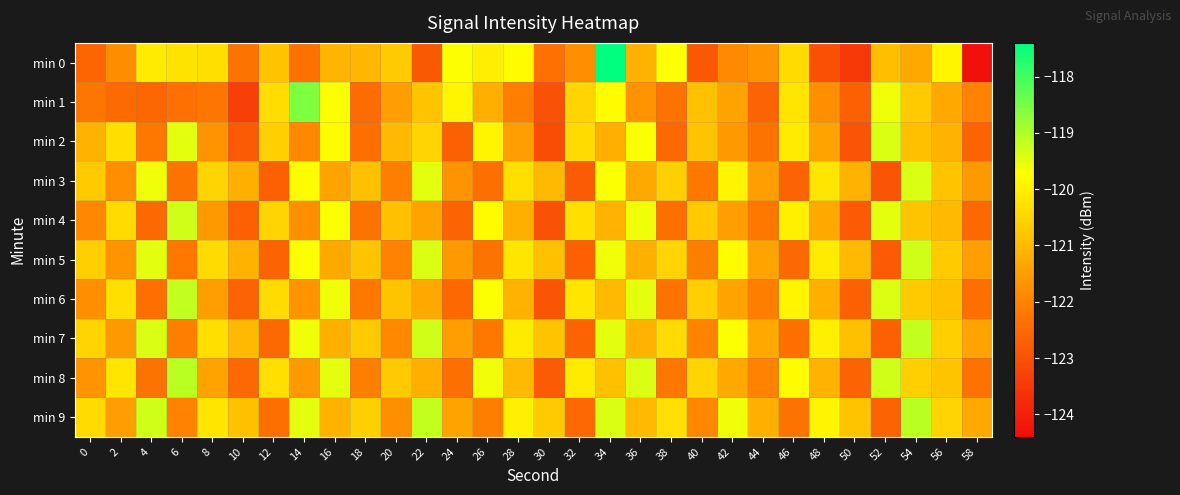

What is the minimum value shown in the chart?

-124.3